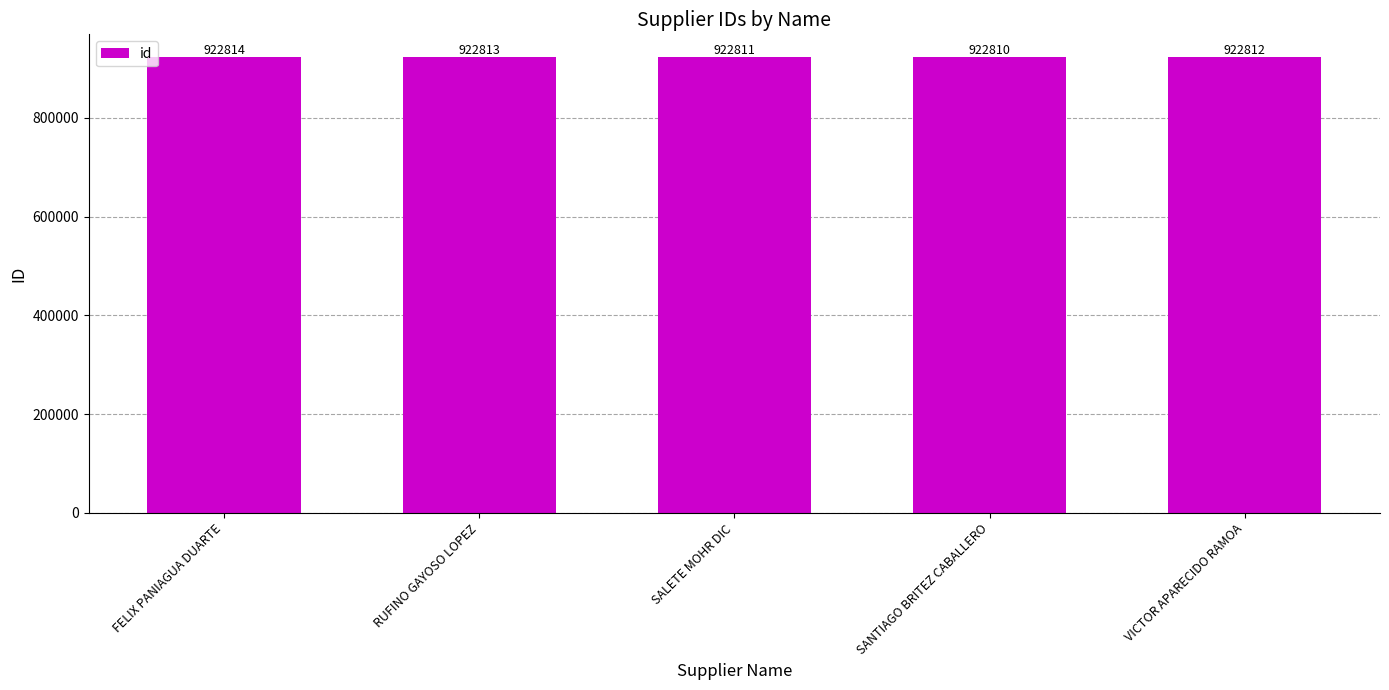

Between FELIX PANIAGUA DUARTE and SANTIAGO BRITEZ CABALLERO, which is larger?

FELIX PANIAGUA DUARTE